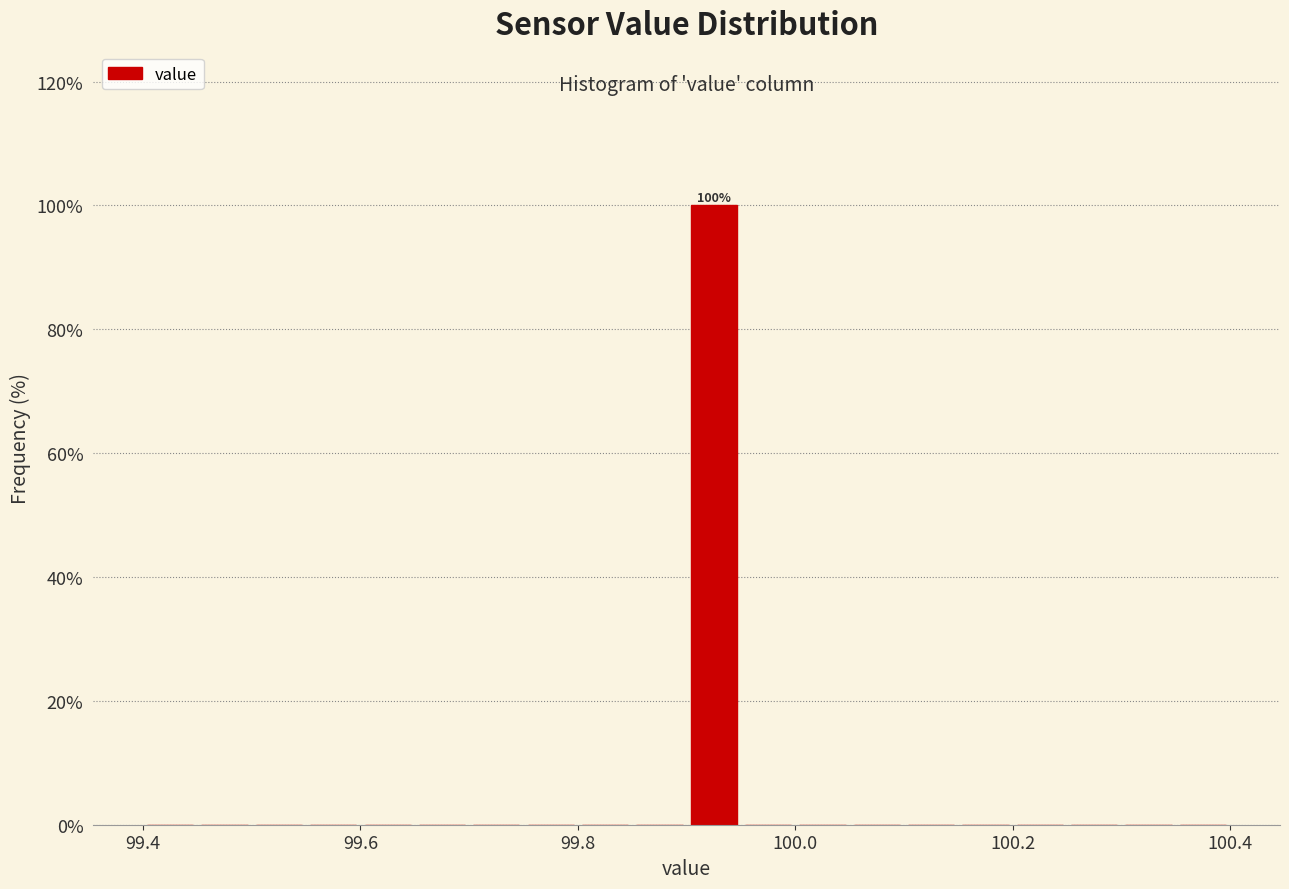

Read against the x-axis, roughly where is the centre of the tallest bar?

99.92